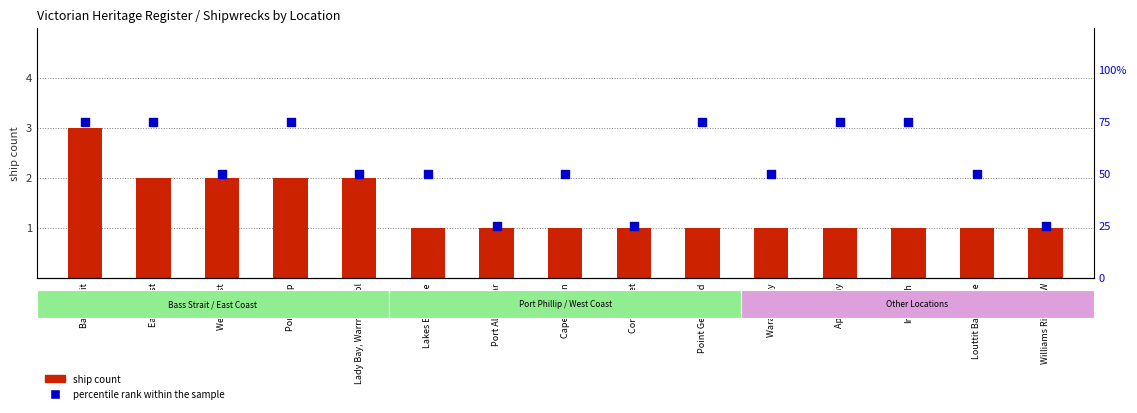

What are all the series names shown in the legend?

ship count, percentile rank within the sample